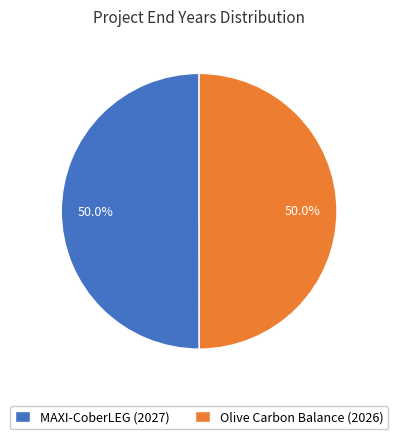

True or false: MAXI-CoberLEG (2027) accounts for 37% of the total.

False